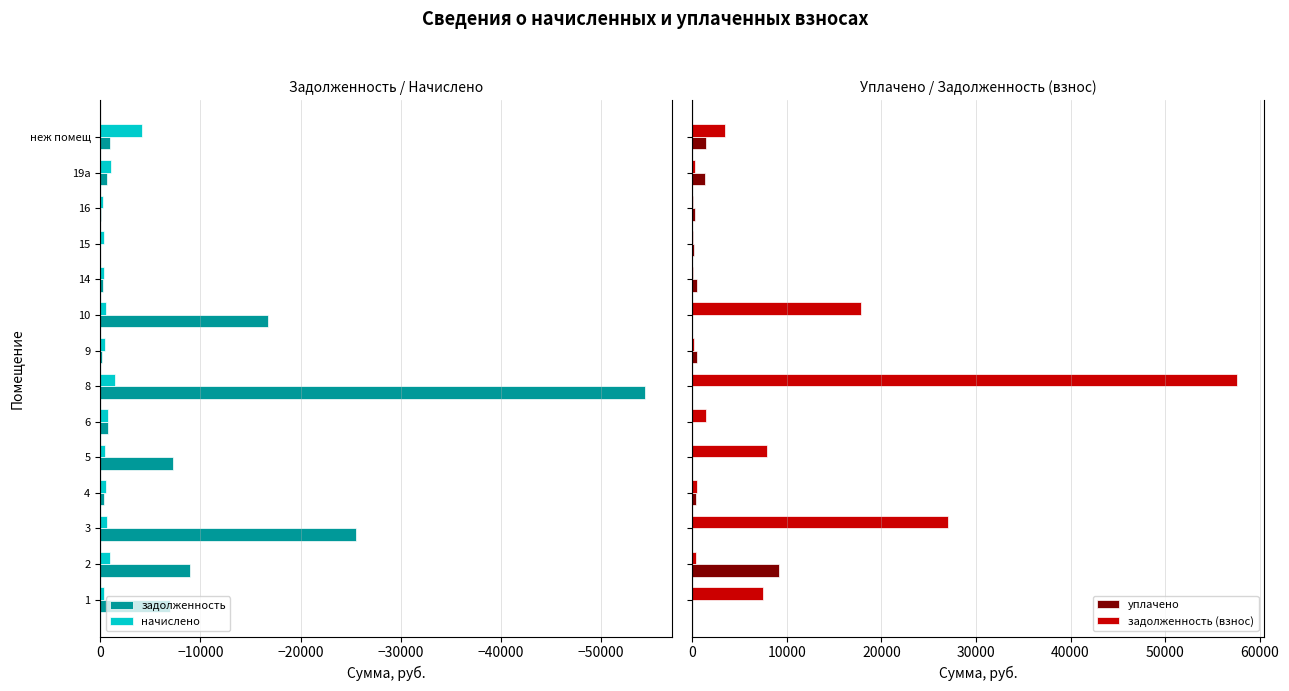

What is the sum of all задолженность values?

-123038.1